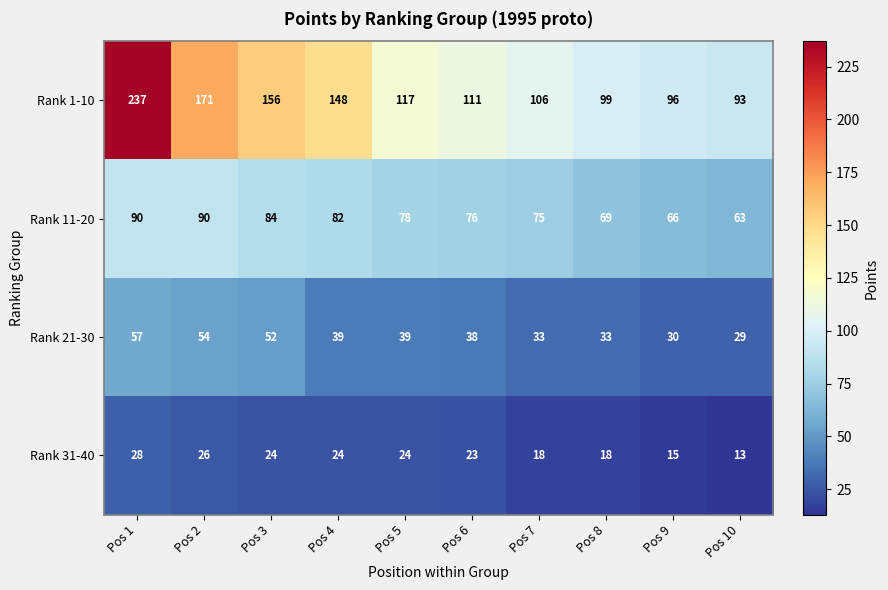

Where is Rank 1-10 nearest to the value 165?

Pos 2